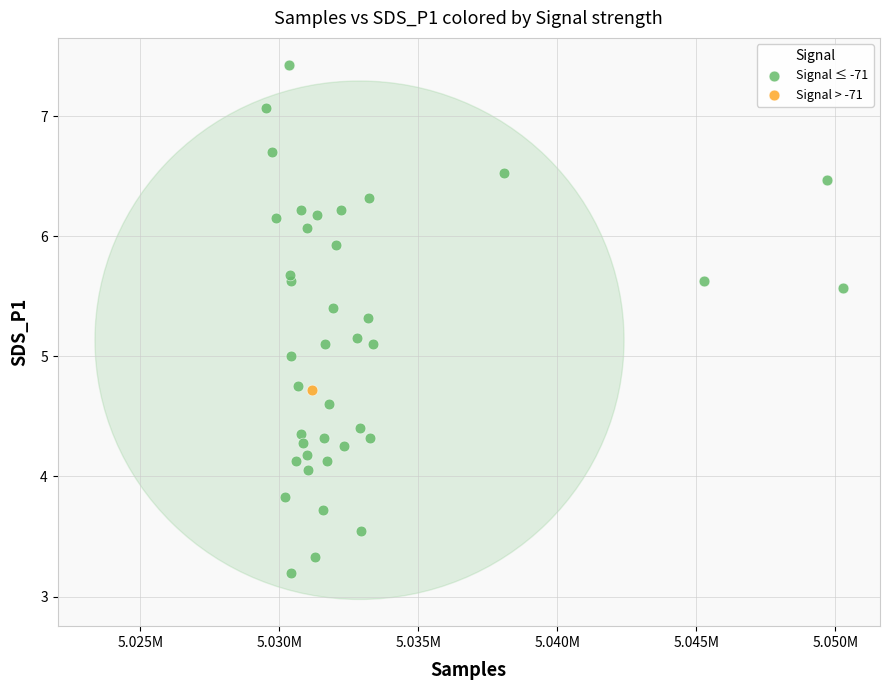

What are all the series names shown in the legend?

Signal ≤ -71, Signal > -71